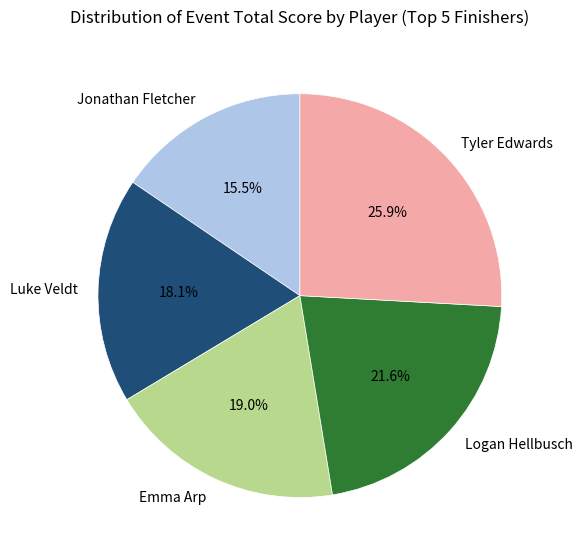

What is the largest slice in the pie chart?

Tyler Edwards